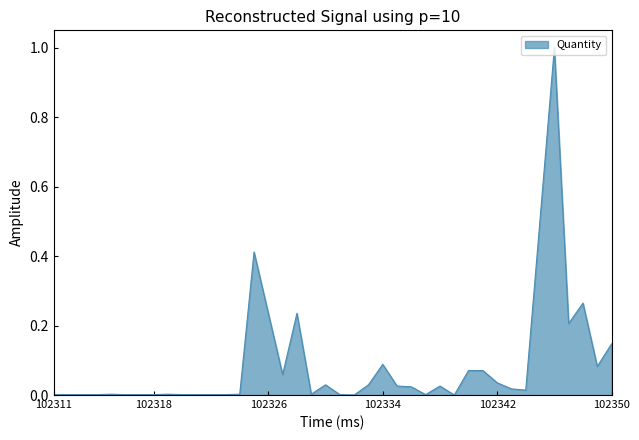

What is the difference between the maximum and minimum values?

1.0